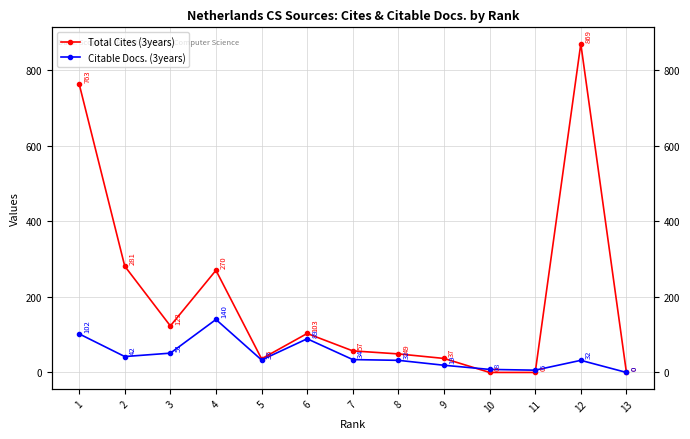

At which category is the sum across all series the highest?

12